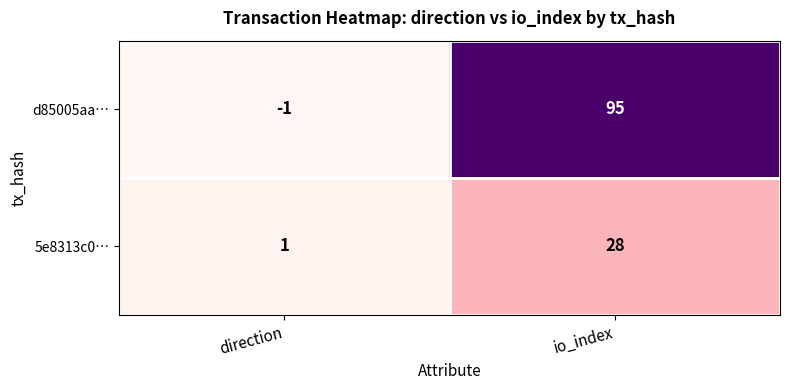

Which series has the largest total across all categories?

d85005aa…